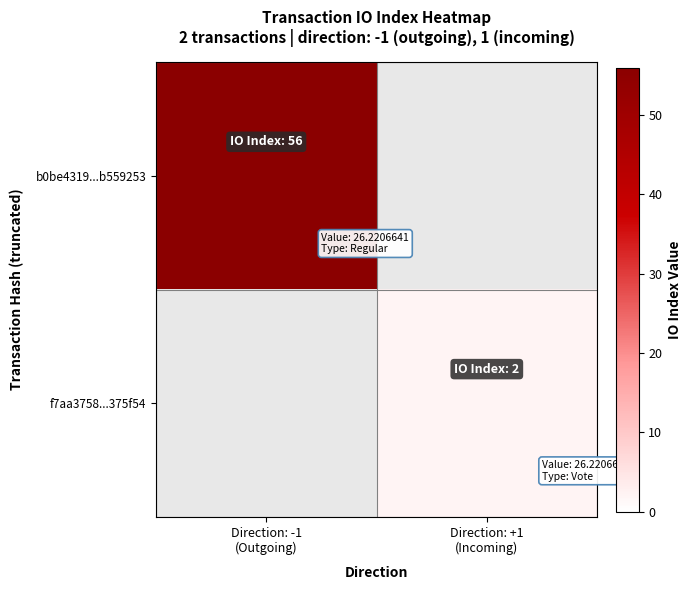

How many positive values does the b0be4319...b559253 series have?

1